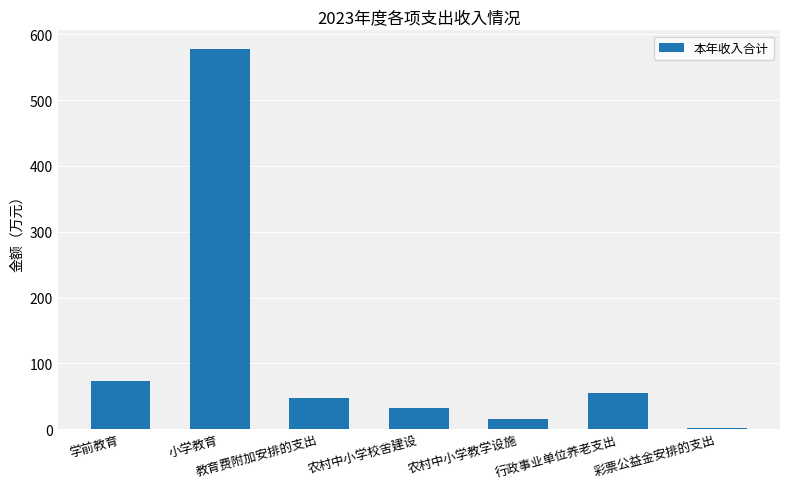

Which has a higher value, 农村中小学教学设施 or 教育费附加安排的支出?

教育费附加安排的支出